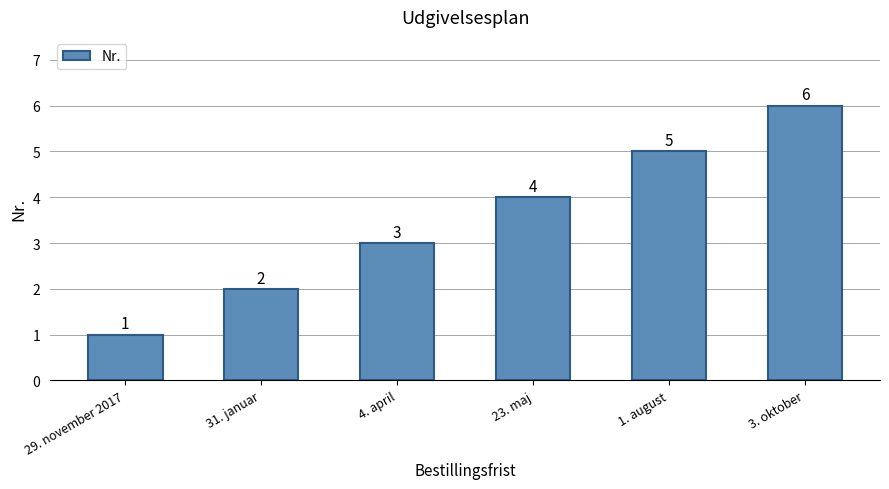

What is the label of the 3rd bar from the left?

4. april